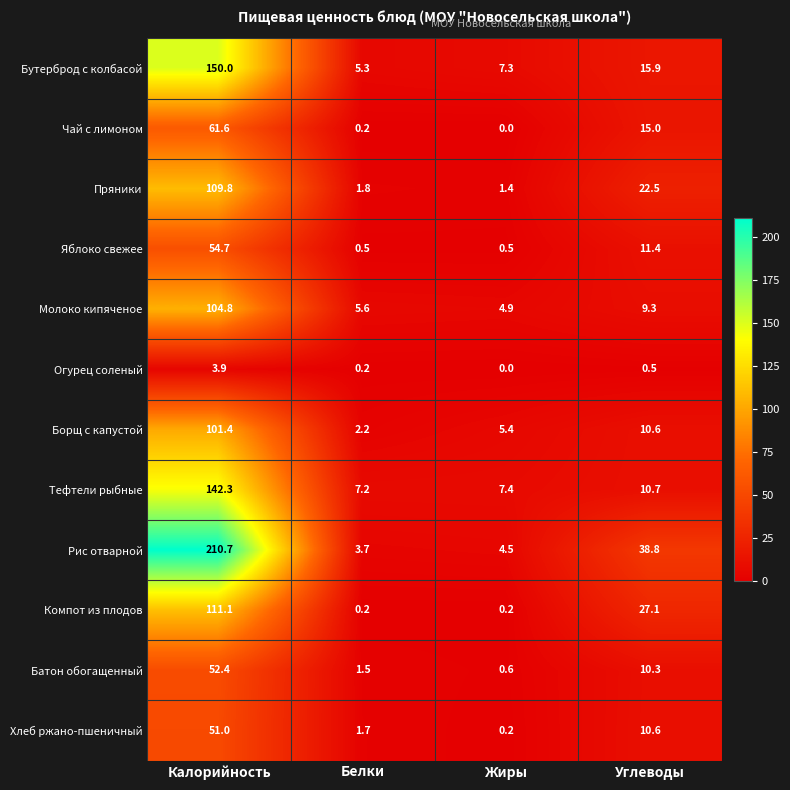

What is the sum of all Пряники values?

135.5